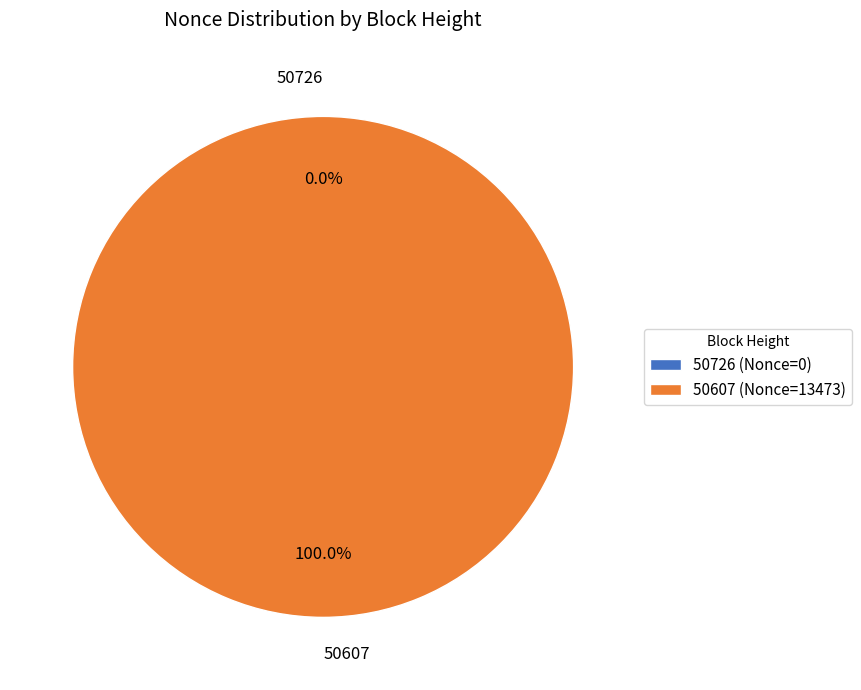

Between 50607 and 50726, which is larger?

50607